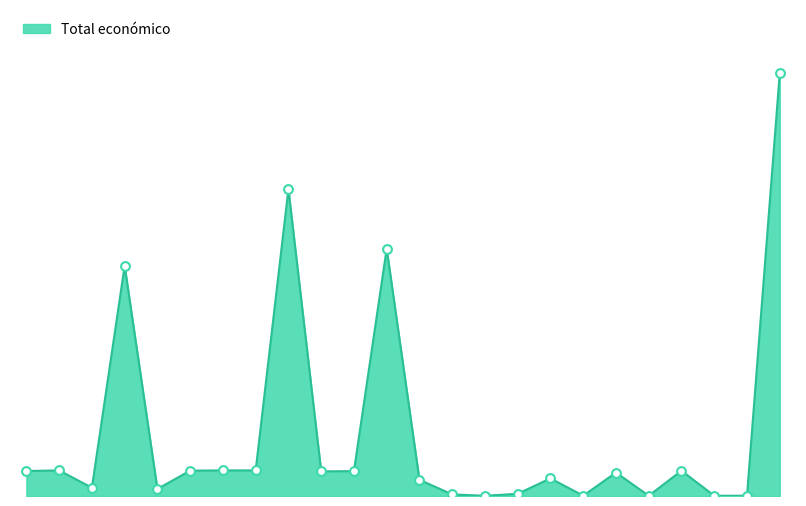

Does the chart have visible grid lines?

No